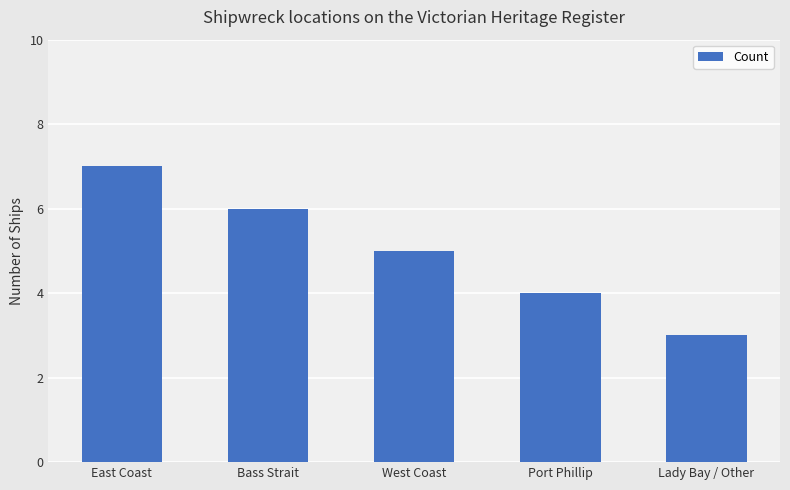

How many values are below 5?

2